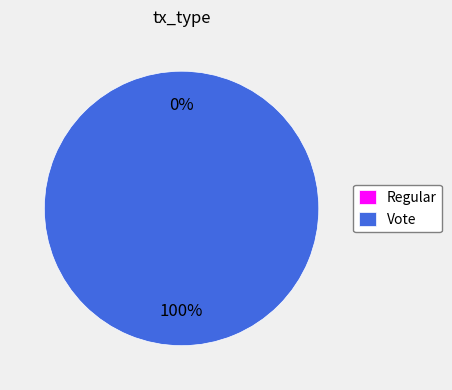

How many slices are in this pie chart?

2